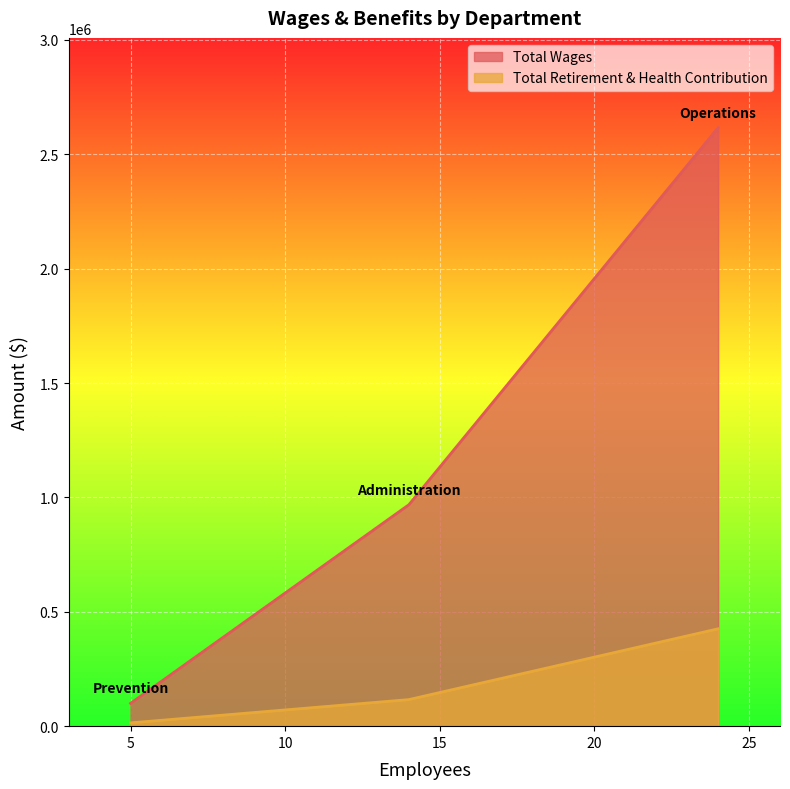

List the series in order of their peak value, lowest first.

Total Retirement & Health Contribution, Total Wages